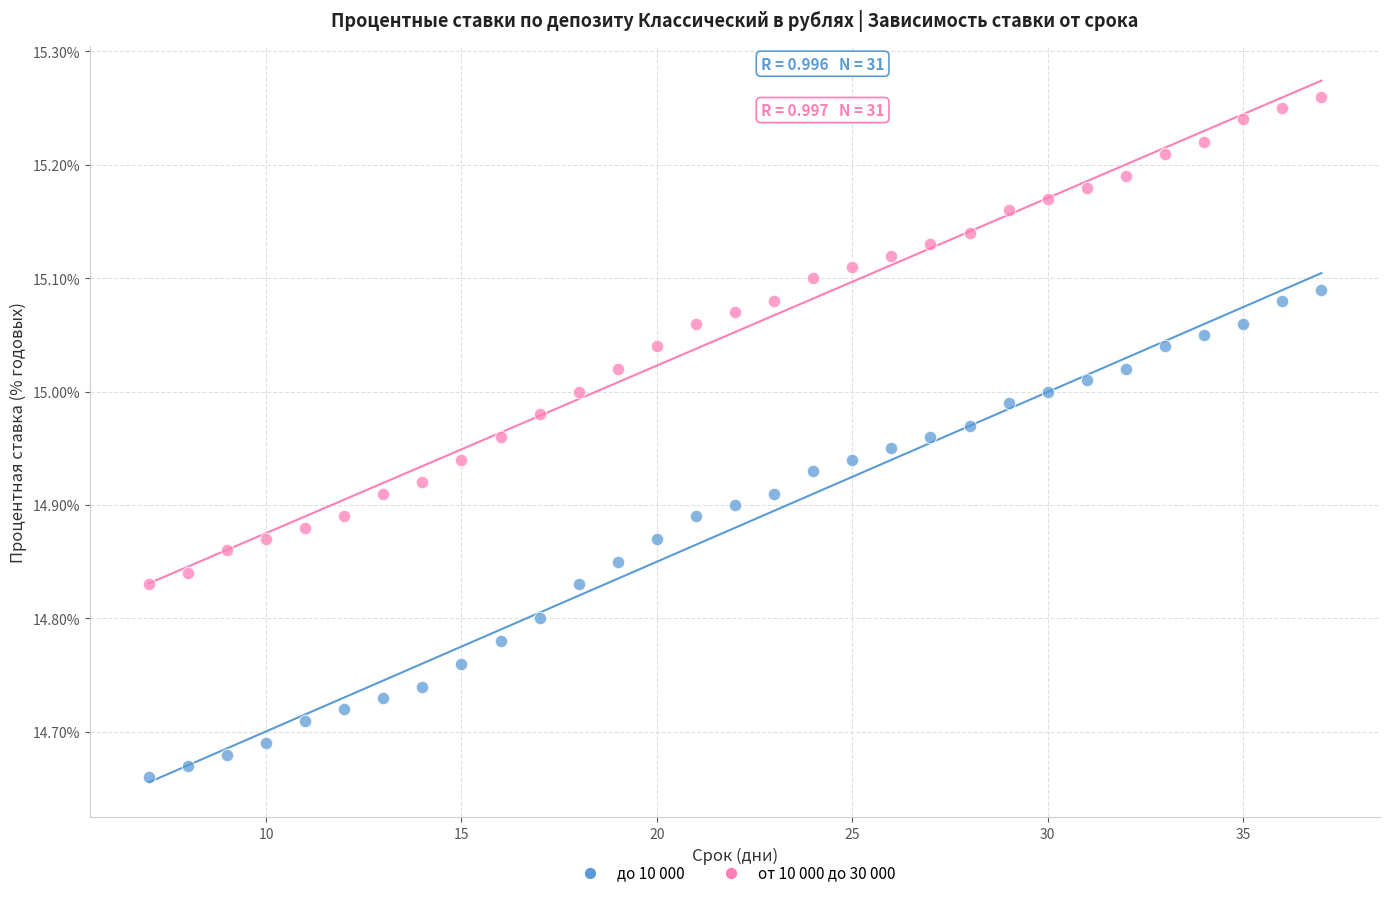

What are all the series names shown in the legend?

до 10 000, от 10 000 до 30 000